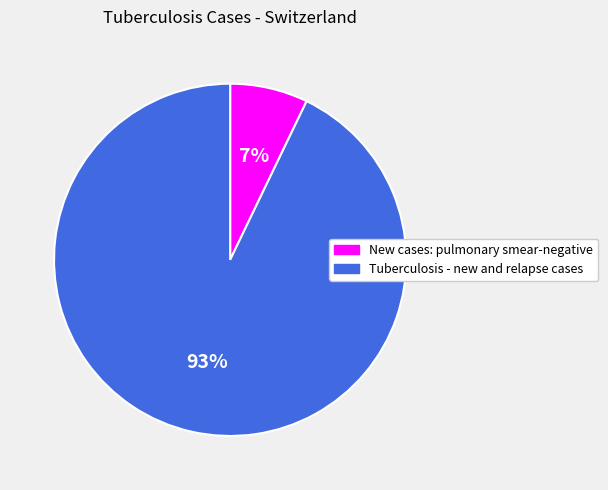

Which category has the smallest portion of the pie?

New cases: pulmonary smear-negative